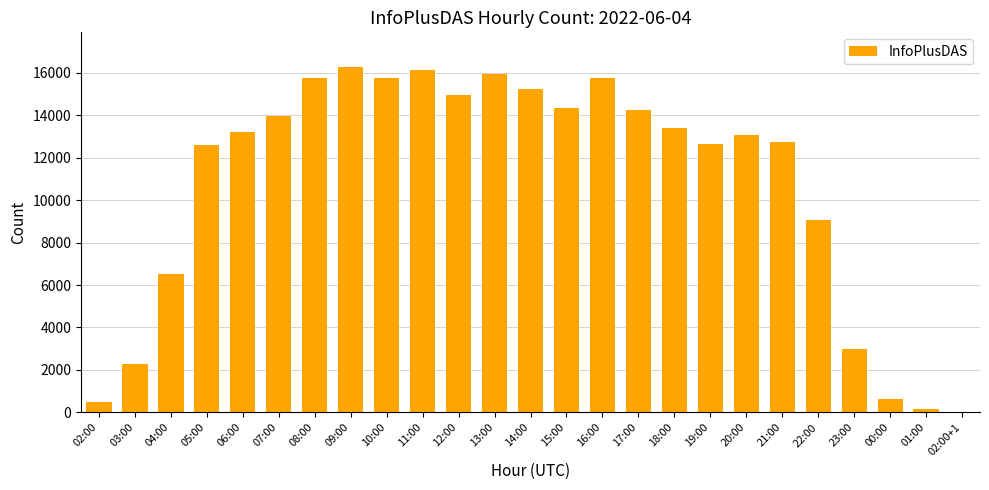

What is the greatest value displayed?

16269